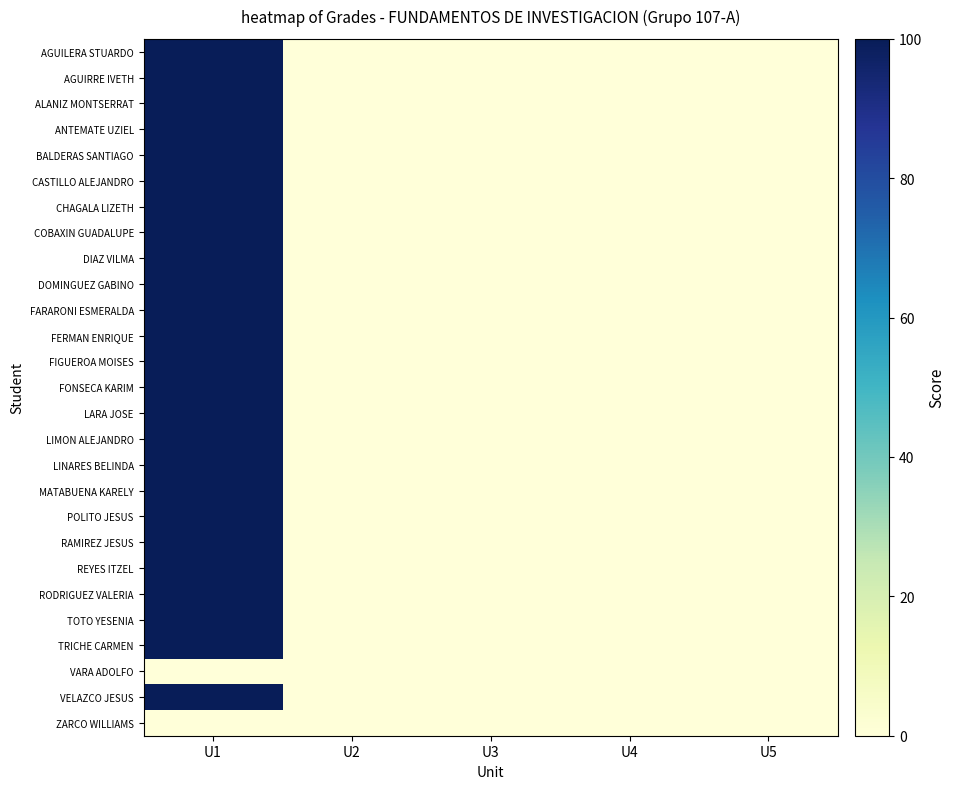

Rank the series by their maximum value, from lowest to highest.

VARA ADOLFO, ZARCO WILLIAMS, AGUILERA STUARDO, AGUIRRE IVETH, ALANIZ MONTSERRAT, ANTEMATE UZIEL, BALDERAS SANTIAGO, CASTILLO ALEJANDRO, CHAGALA LIZETH, COBAXIN GUADALUPE, DIAZ VILMA, DOMINGUEZ GABINO, FARARONI ESMERALDA, FERMAN ENRIQUE, FIGUEROA MOISES, FONSECA KARIM, LARA JOSE, LIMON ALEJANDRO, LINARES BELINDA, MATABUENA KARELY, POLITO JESUS, RAMIREZ JESUS, REYES ITZEL, RODRIGUEZ VALERIA, TOTO YESENIA, TRICHE CARMEN, VELAZCO JESUS